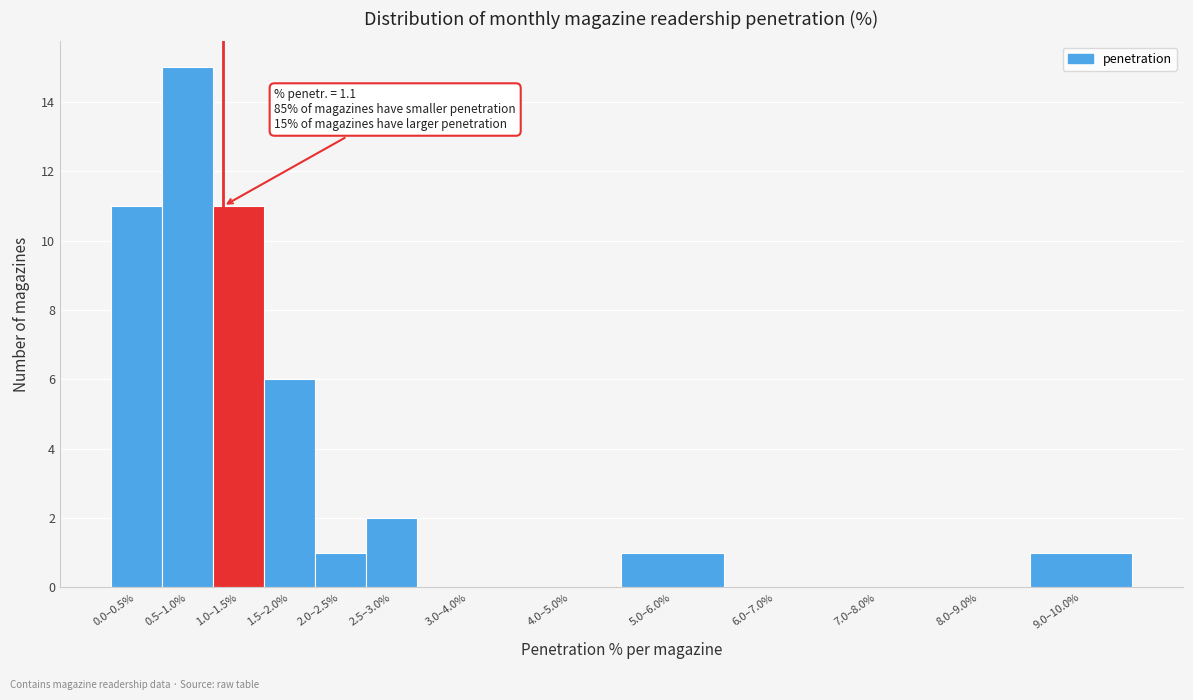

Reading right to left, list all the values displayed in this chart.

9.0–10.0%=1	8.0–9.0%=0	7.0–8.0%=0	6.0–7.0%=0	5.0–6.0%=1	4.0–5.0%=0	3.0–4.0%=0	2.5–3.0%=2	2.0–2.5%=1	1.5–2.0%=6	1.0–1.5%=11	0.5–1.0%=15	0.0–0.5%=11